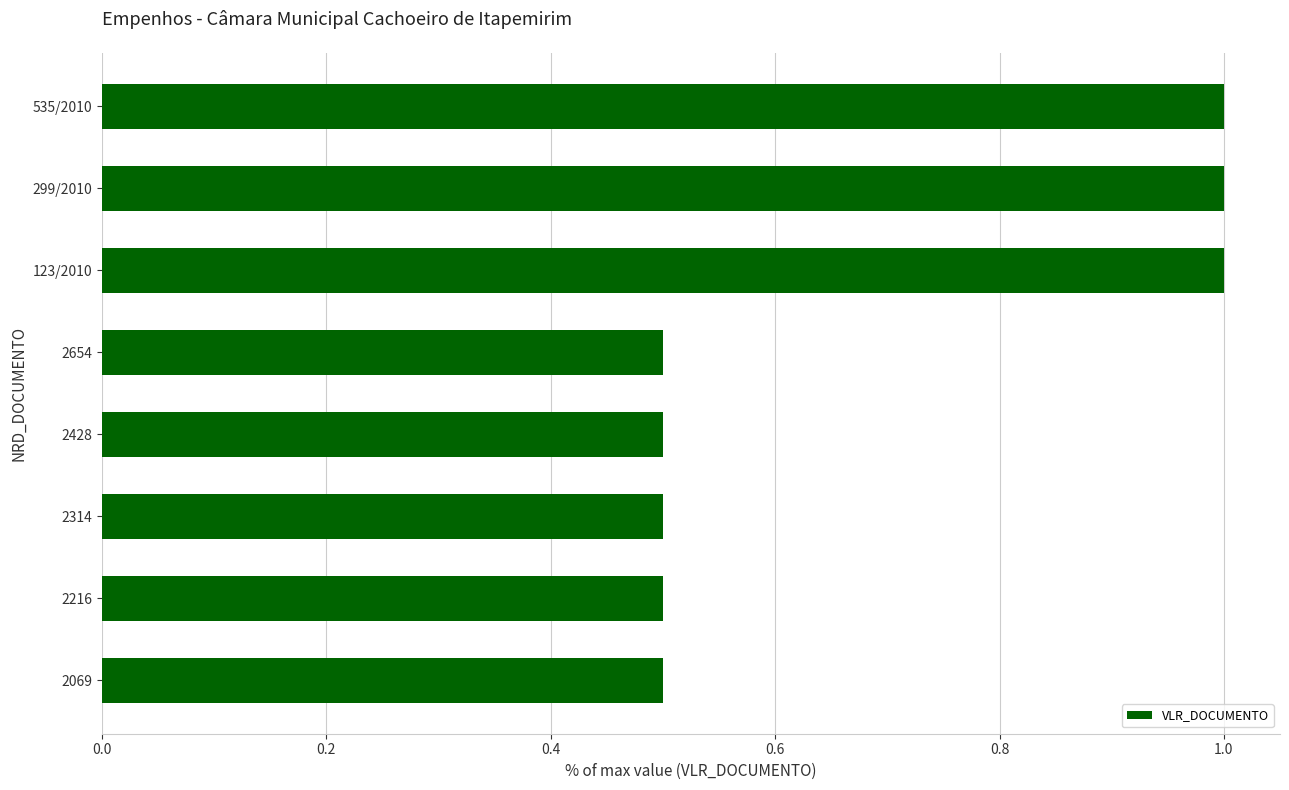

Reading bottom to top, list all the values displayed in this chart.

2069=0.5	2216=0.5	2314=0.5	2428=0.5	2654=0.5	123/2010=1.0	299/2010=1.0	535/2010=1.0